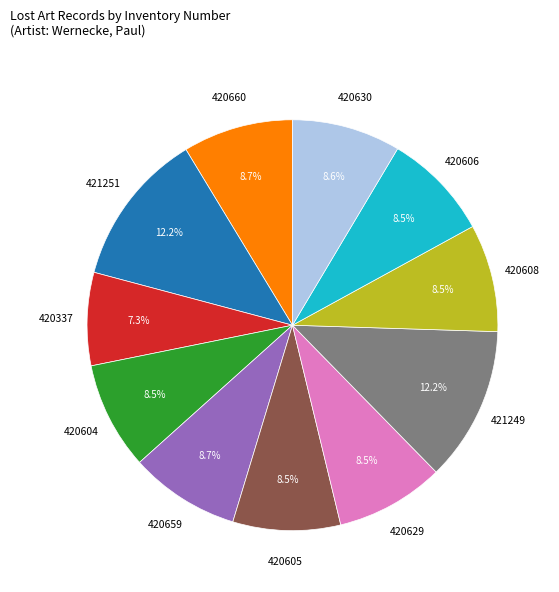

To the nearest percent, what is the combined percentage of 420659 and 420606?

17%